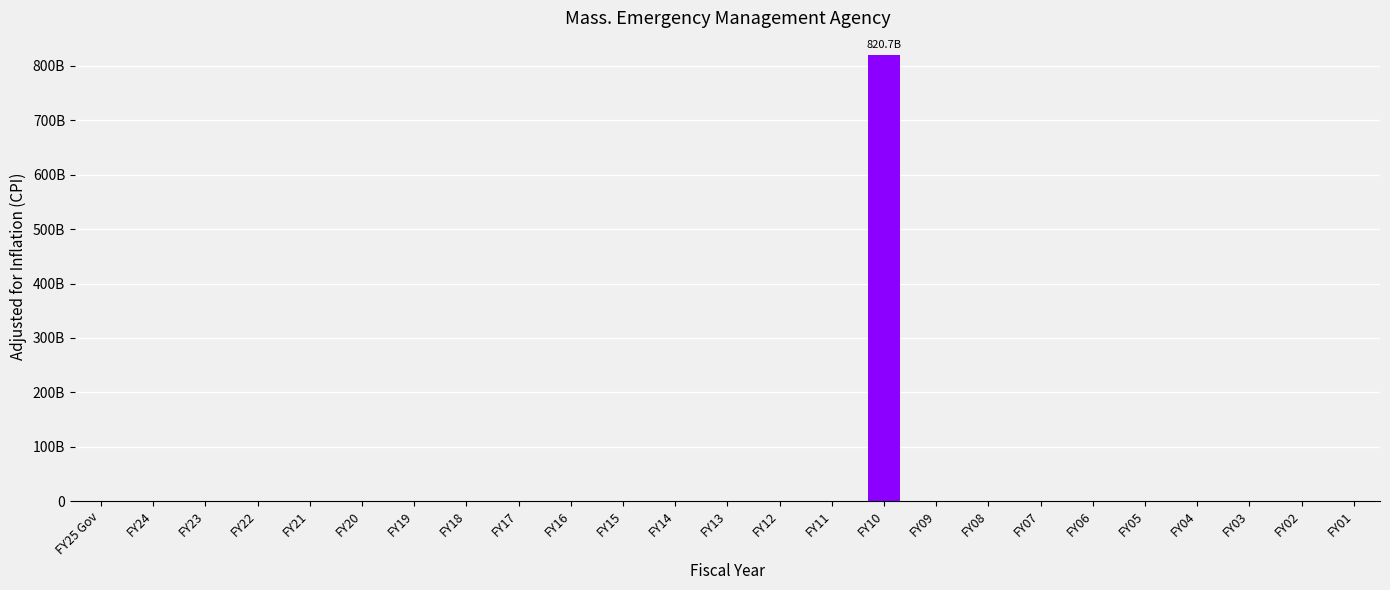

What position from the right is FY20?

20